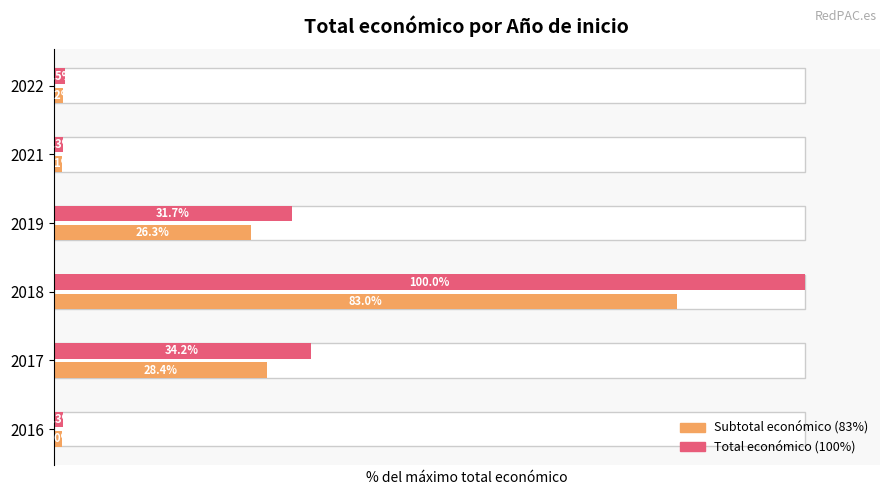

What is the sum of the Total económico values at 2016 and 2019?

32.9